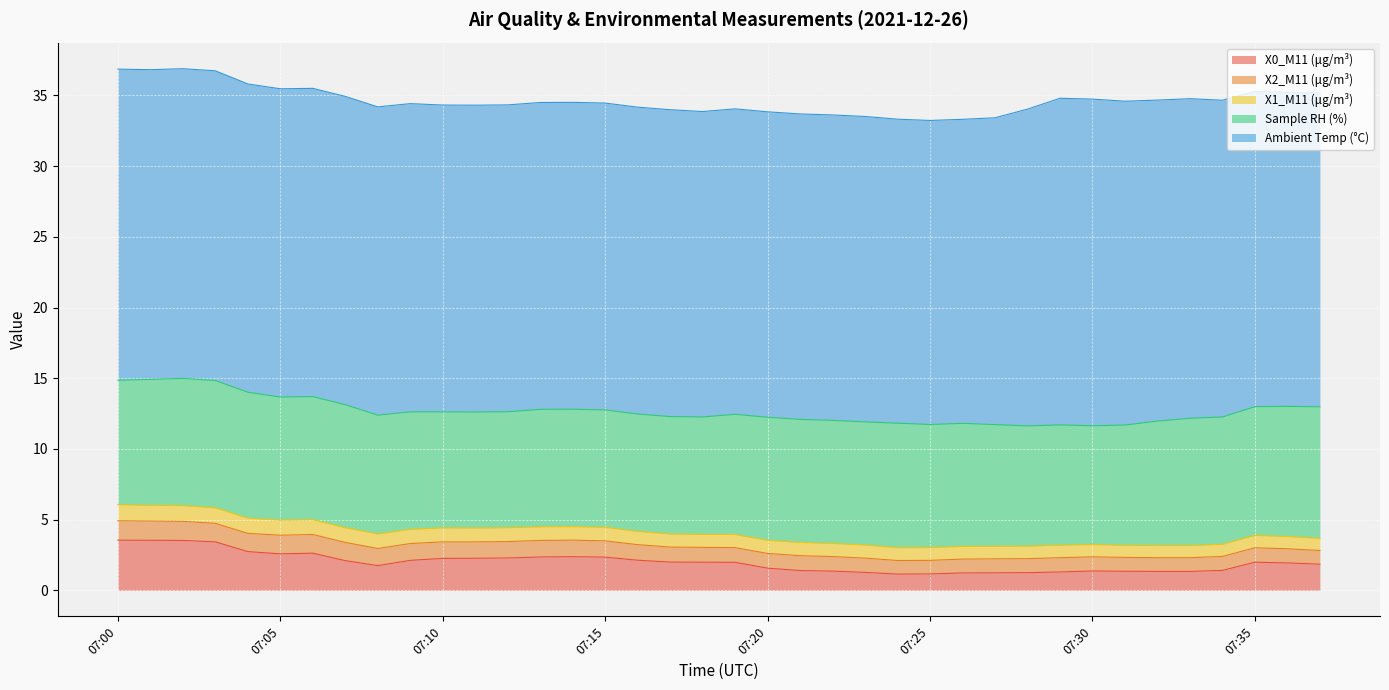

At which label is Sample RH (%) closest to 8?

07:10